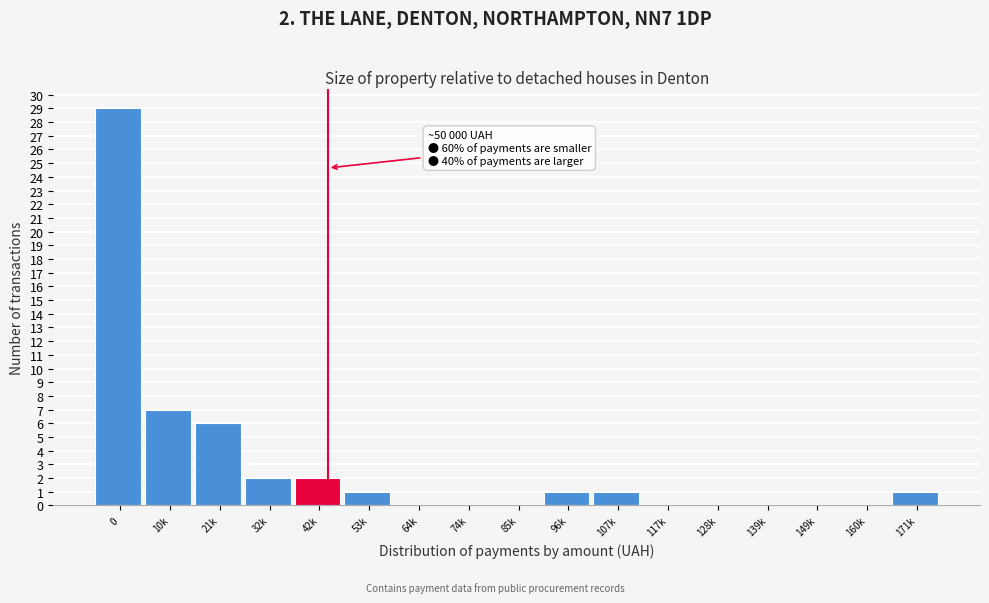

Reading right to left, transcribe all the data shown in this chart.

171k=1	160k=0	149k=0	139k=0	128k=0	117k=0	107k=1	96k=1	85k=0	74k=0	64k=0	53k=1	42k=2	32k=2	21k=6	10k=7	0=29